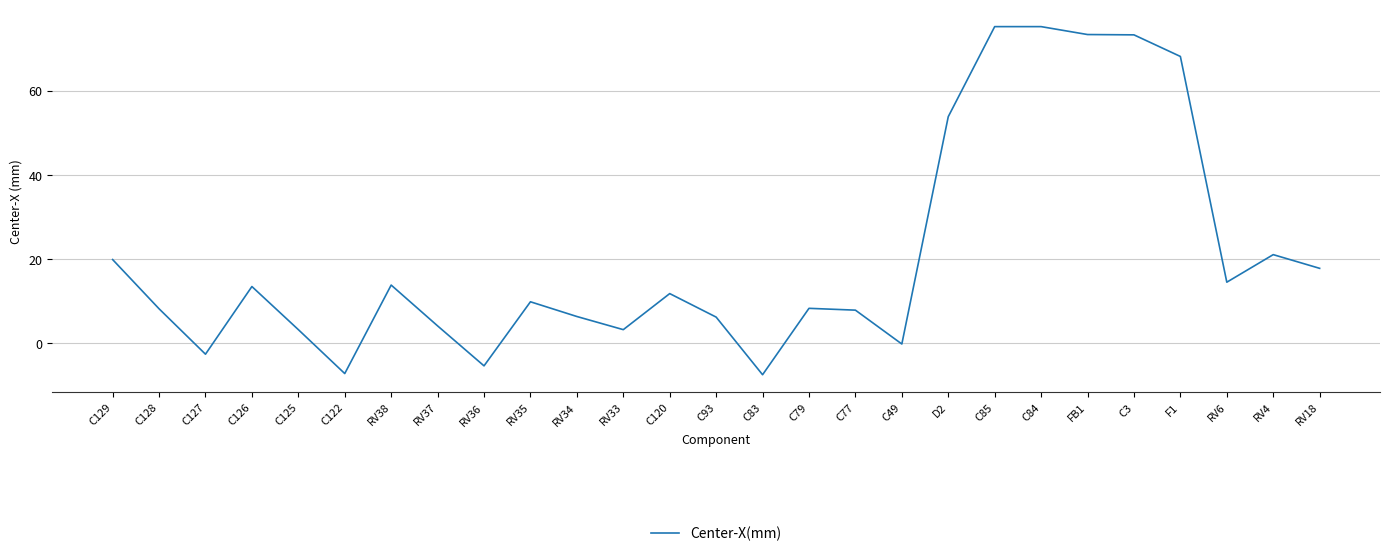

Does the chart display data point markers on the line(s)?

No